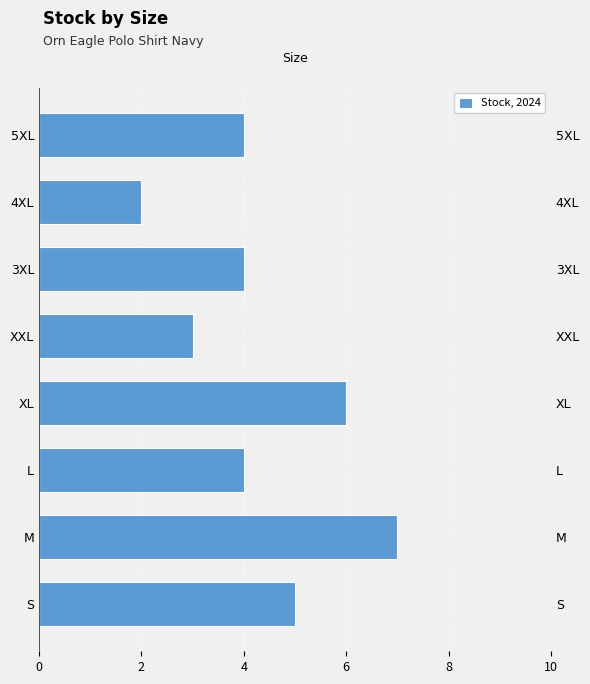

Approximately how many times larger is the value at S compared to XL?

0.8